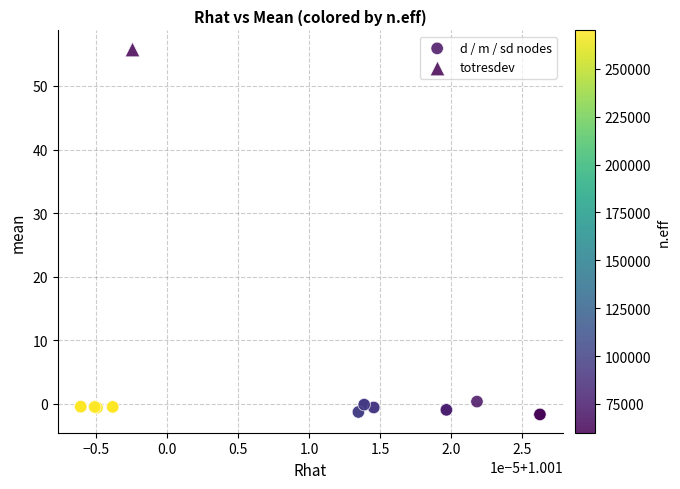

What are all the series names shown in the legend?

d / m / sd nodes, totresdev